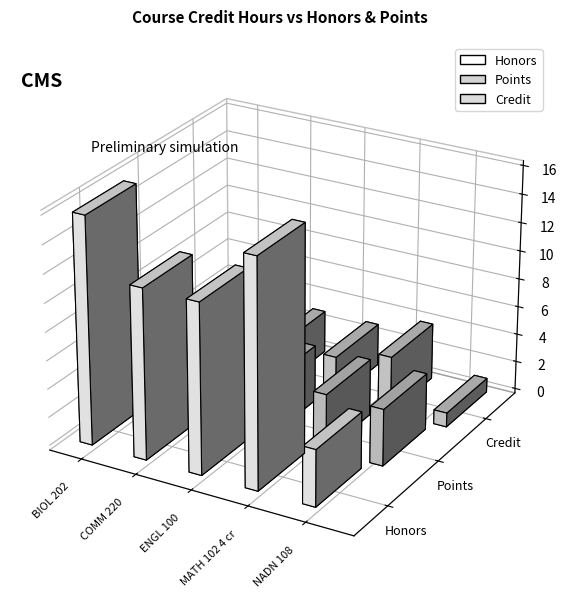

What is the total value across all series at BIOL 202?

20